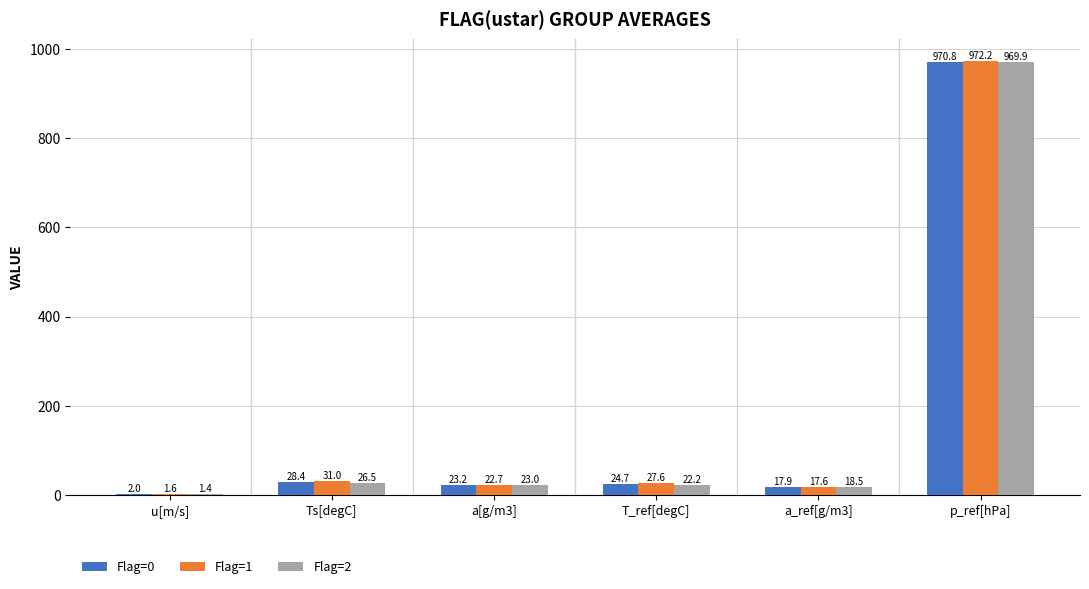

Which label corresponds to the largest value in the chart?

p_ref[hPa]